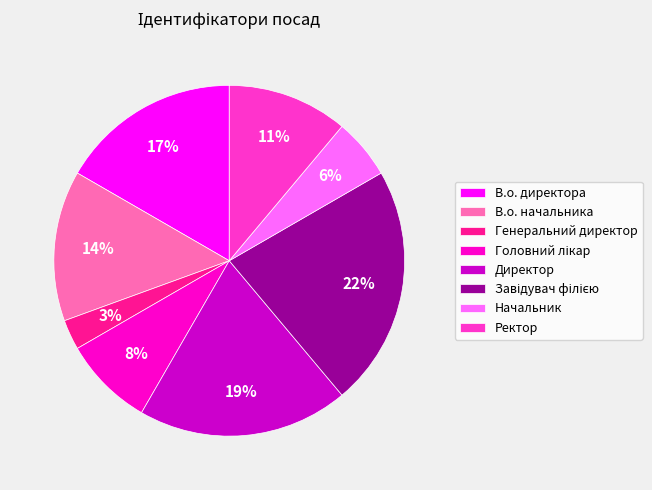

Do Генеральний директор and Начальник together represent more than half of the pie?

No